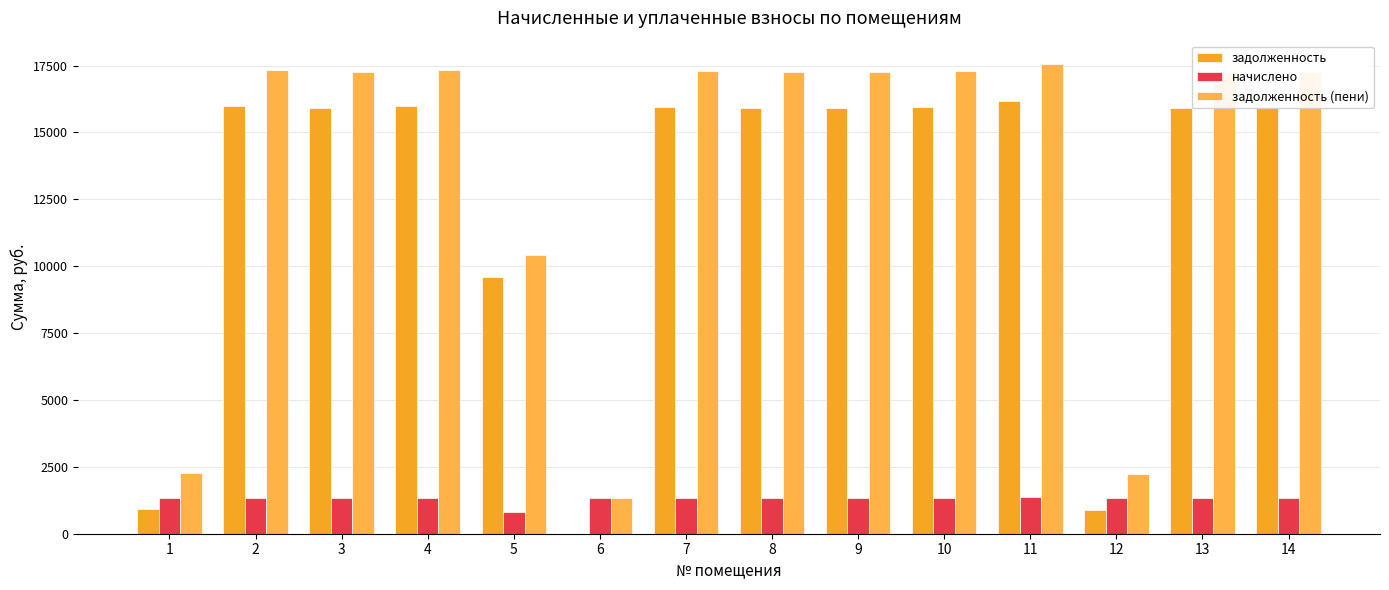

Which series has the widest spread of values?

задолженность (пени)